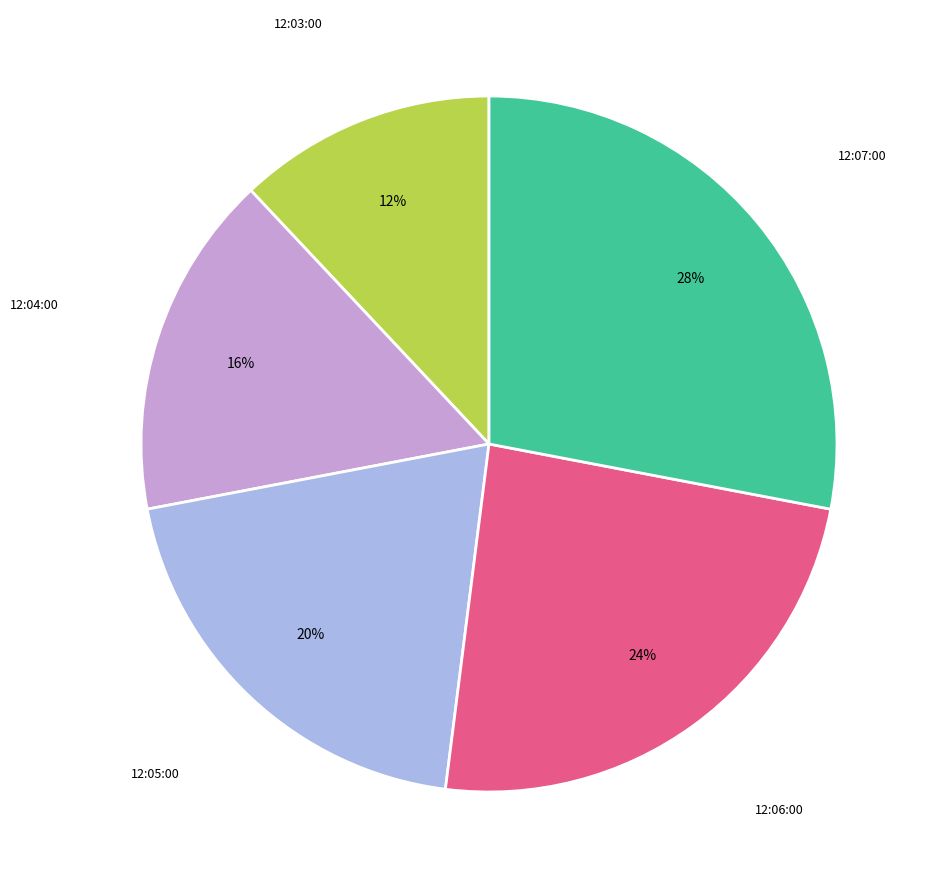

How many slices are in this pie chart?

5